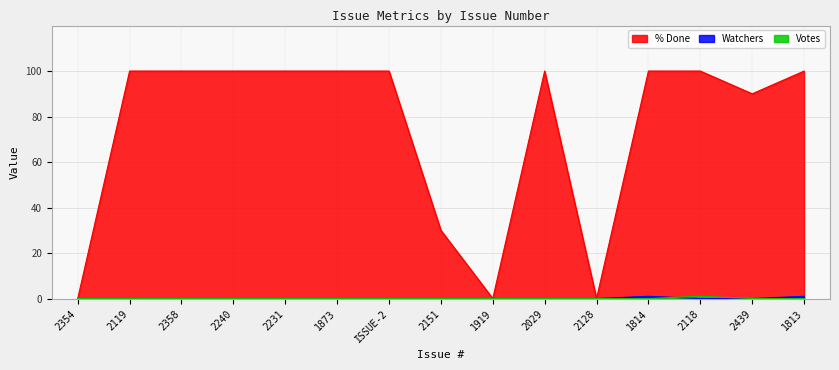

What are all the series names shown in the legend?

% Done, Watchers, Votes